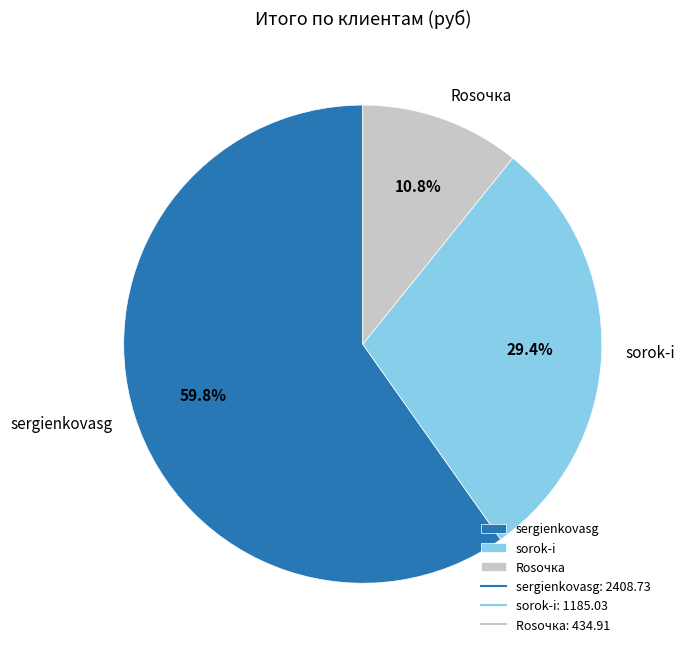

How much of the chart is everything except sergienkovasg?

40.2%